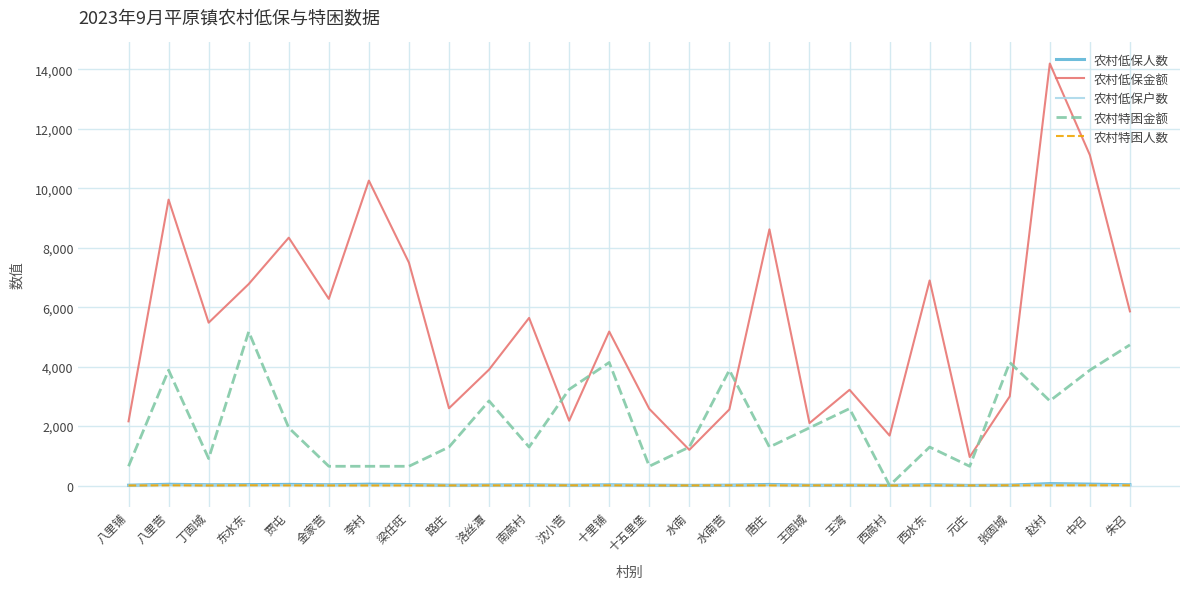

Count the number of data series in this chart.

5